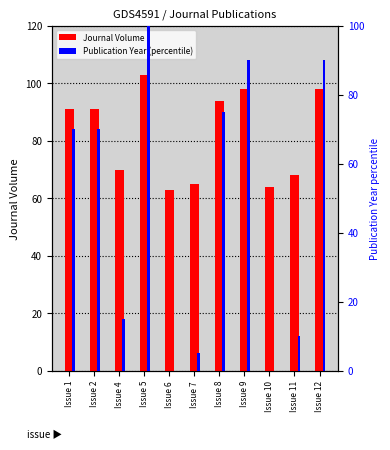

True or false: Publication Year (percentile) has a value of 7 at Issue 7.

False